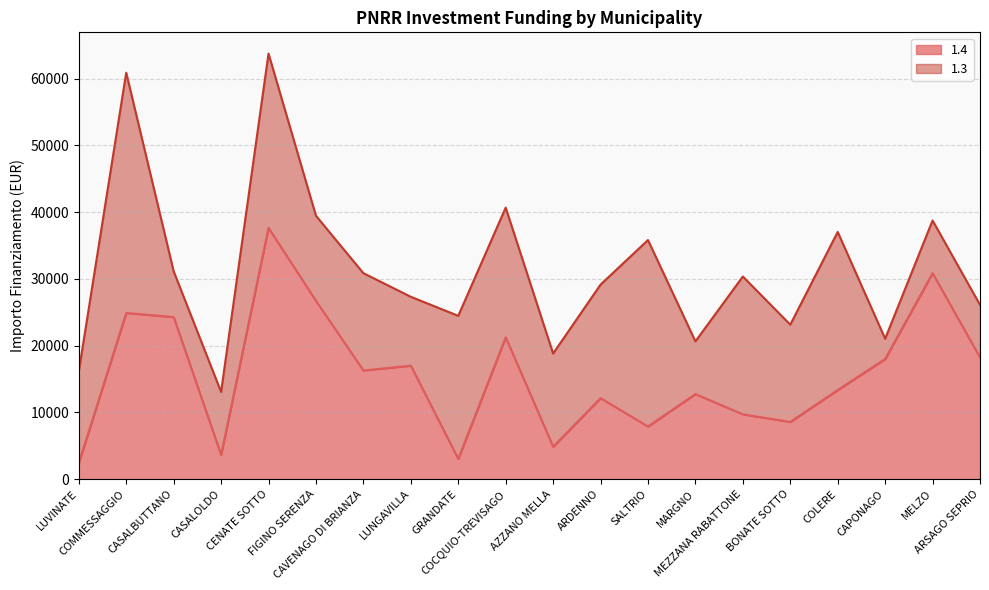

What is the label of the 11th point from the right?

COCQUIO-TREVISAGO